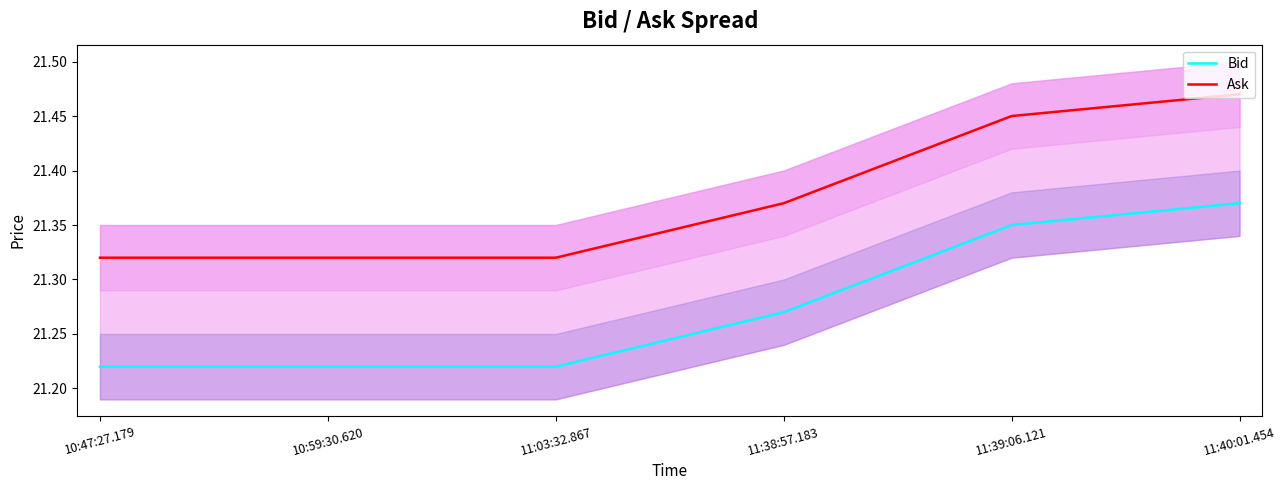

What is the sum of the Ask values at 11:03:32.867 and 10:59:30.620?

42.6